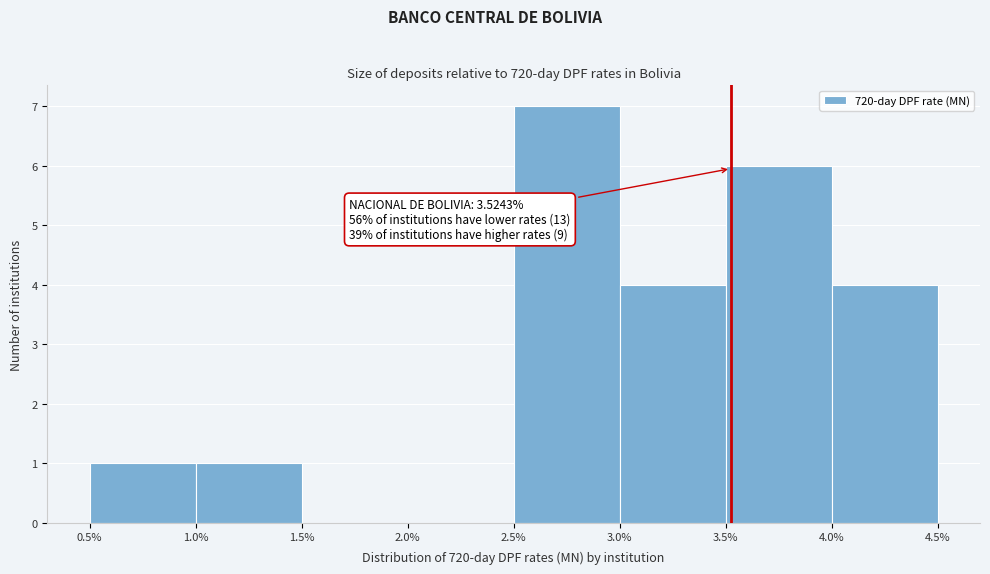

Which range on the x-axis has the tallest bar?

2.5% to 3.0%